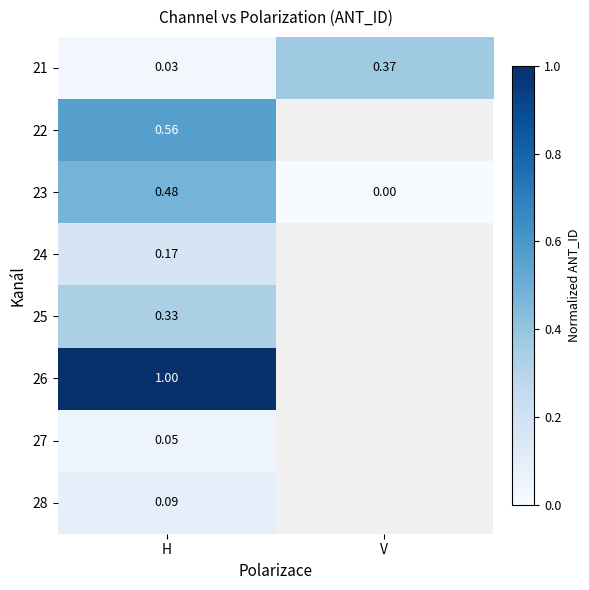

Which has a higher value, H or V?

V